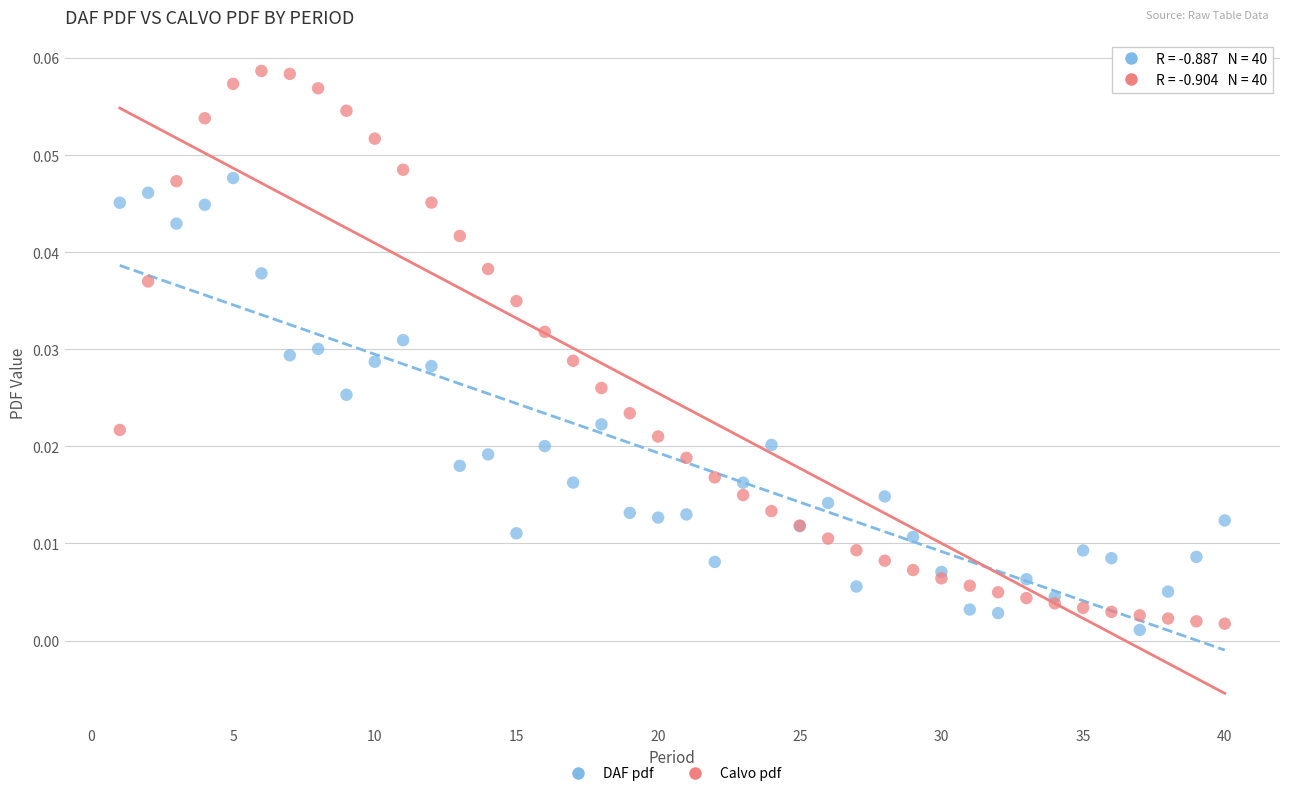

Which series contains the lowest Y value?

DAF pdf